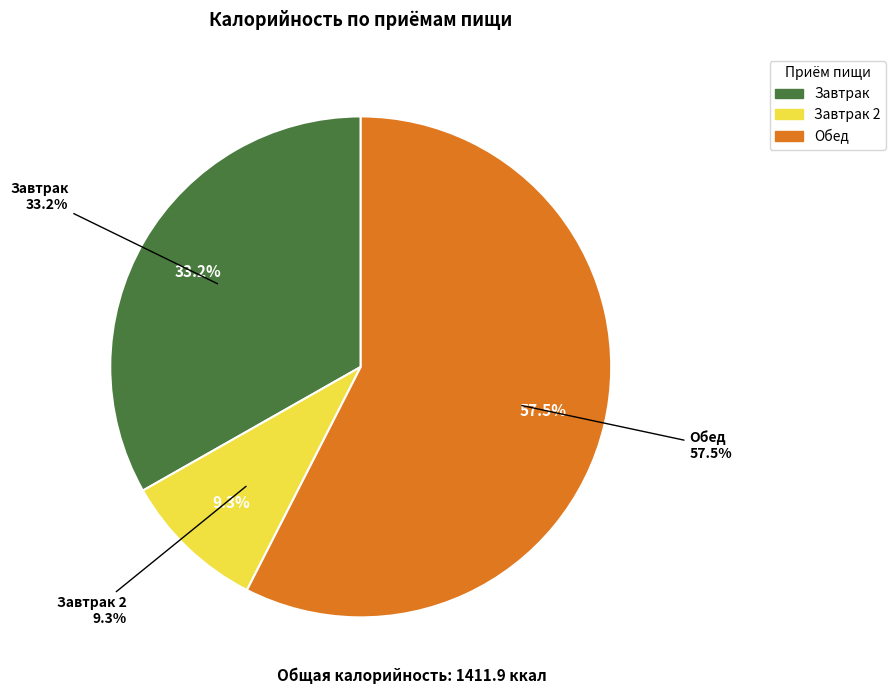

To the nearest percent, what is the difference between the largest and smallest slice percentages?

48%